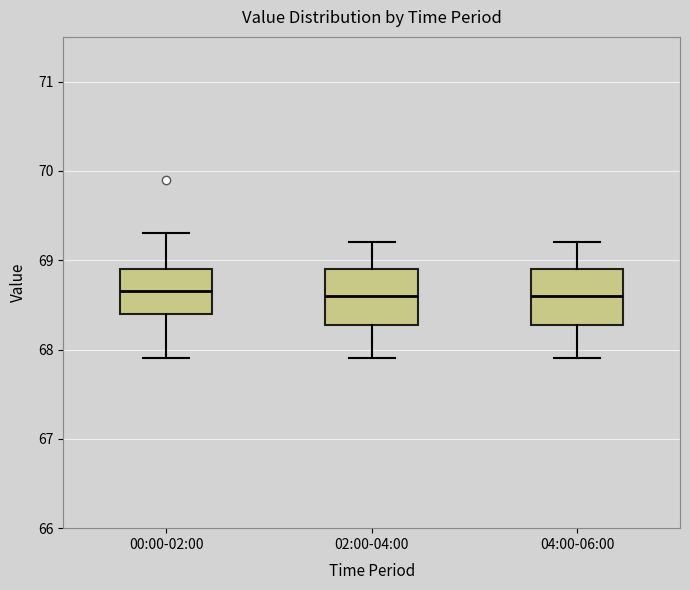

Where does the upper whisker of the box for 02:00-04:00 end on the y-axis? The values are not printed on the chart, so give them approximately, as read against the axis.

69.2